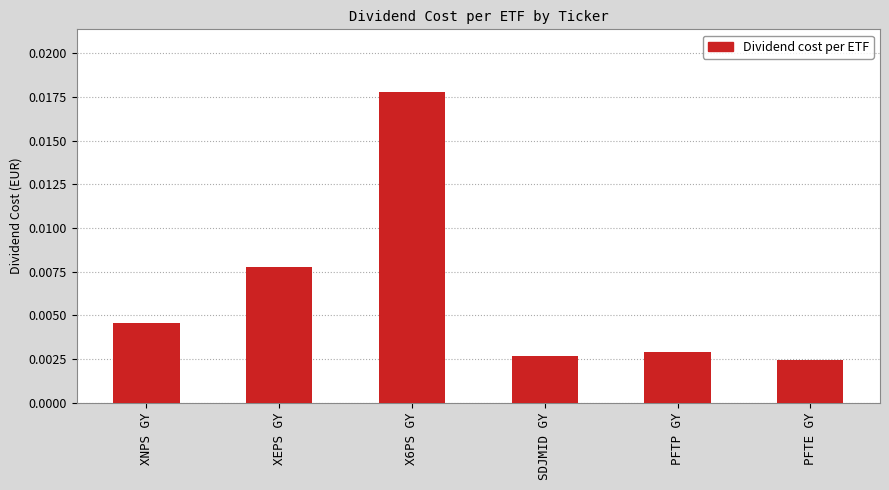

Which has a higher value, PFTP GY or XEPS GY?

XEPS GY